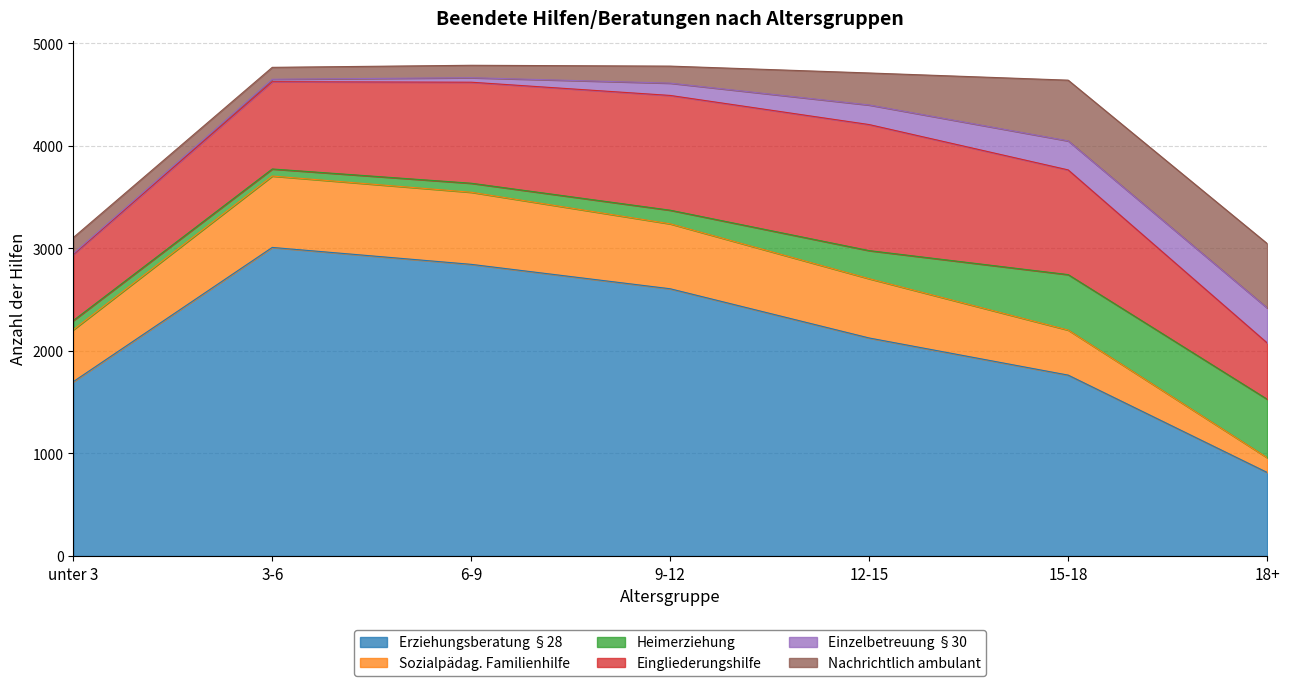

Reading left to right, what are all the values shown in this chart?

Erziehungsberatung §28: unter 3=1700	3-6=3009	6-9=2844	9-12=2606	12-15=2126	15-18=1764	18+=815
Sozialpädag. Familienhilfe: unter 3=506	3-6=696	6-9=703	9-12=633	12-15=578	15-18=439	18+=144
Heimerziehung: unter 3=90	3-6=69	6-9=88	9-12=133	12-15=274	15-18=541	18+=570
Eingliederungshilfe: unter 3=645	3-6=851	6-9=985	9-12=1119	12-15=1229	15-18=1021	18+=549
Einzelbetreuung §30: unter 3=8	3-6=24	6-9=44	9-12=120	12-15=191	15-18=283	18+=341
Nachrichtlich ambulant: unter 3=156	3-6=116	6-9=121	9-12=166	12-15=312	15-18=592	18+=628